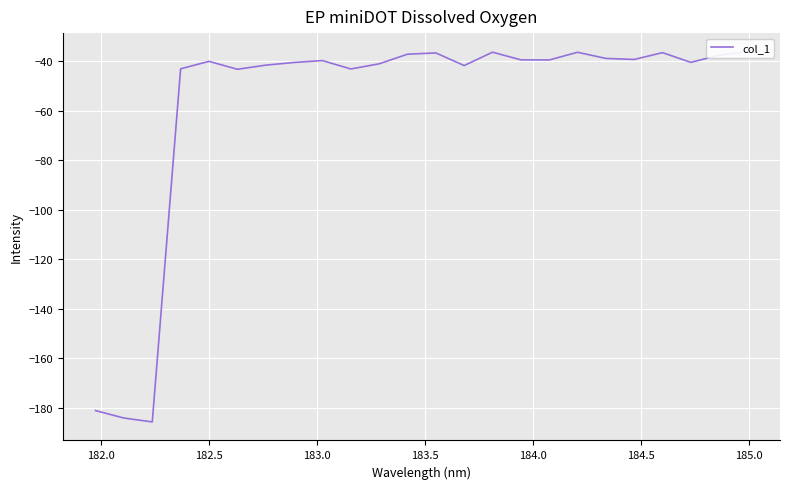

How many interior local peaks (higher than both neighbors) does the data have?

6